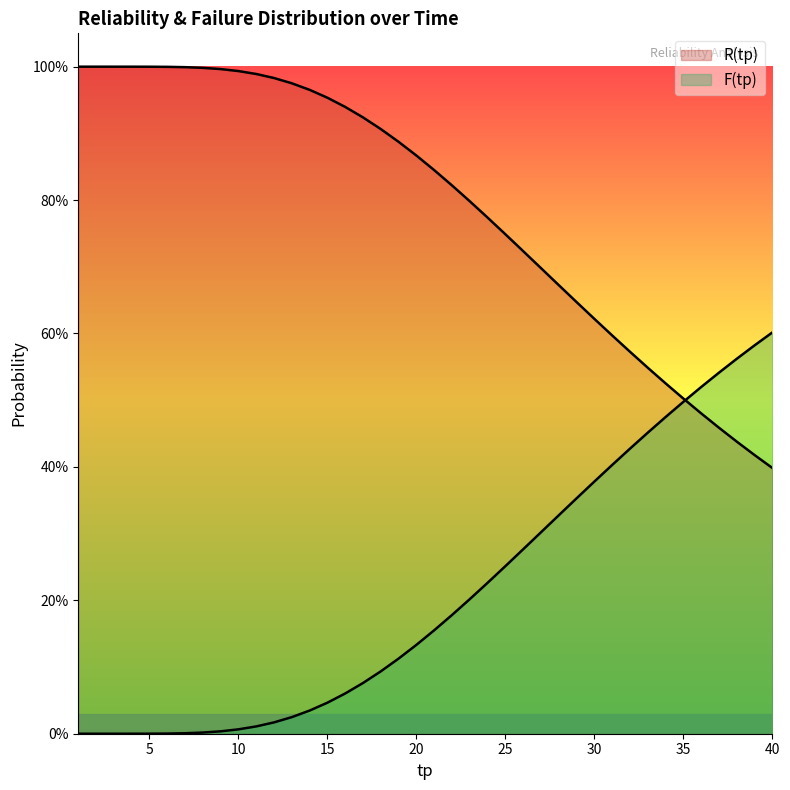

Which has a higher value, 11 or 23?

11